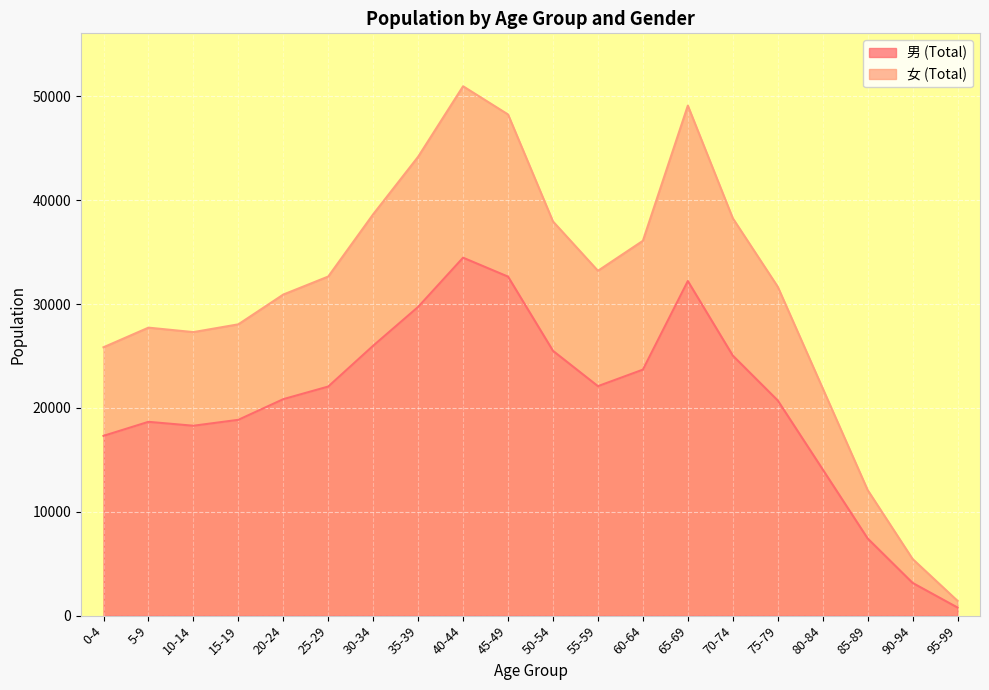

What is the label of the 3rd point from the left?

10-14